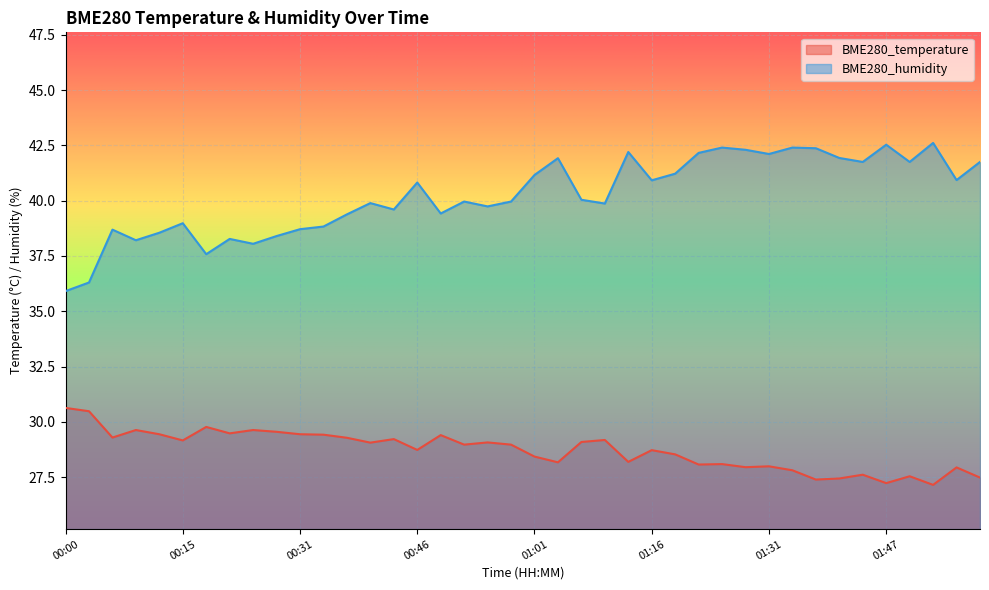

Which label corresponds to the largest value in the chart?

01:53